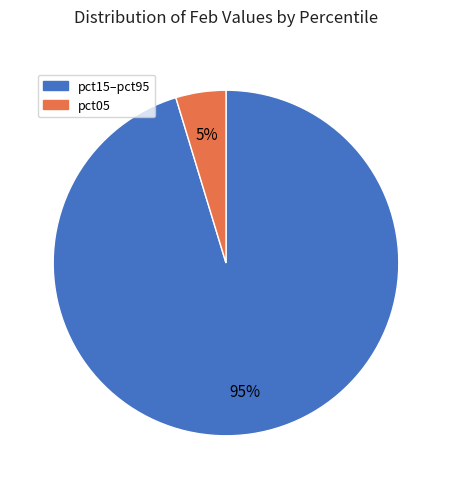

How many segments does this pie chart have?

2